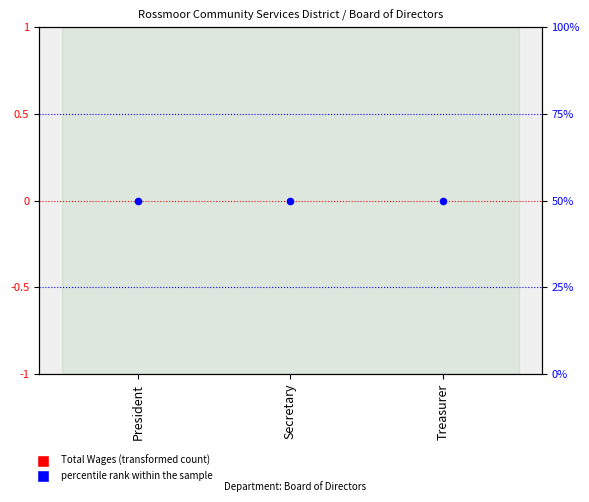

Which series has the widest spread of Y values?

Total Wages